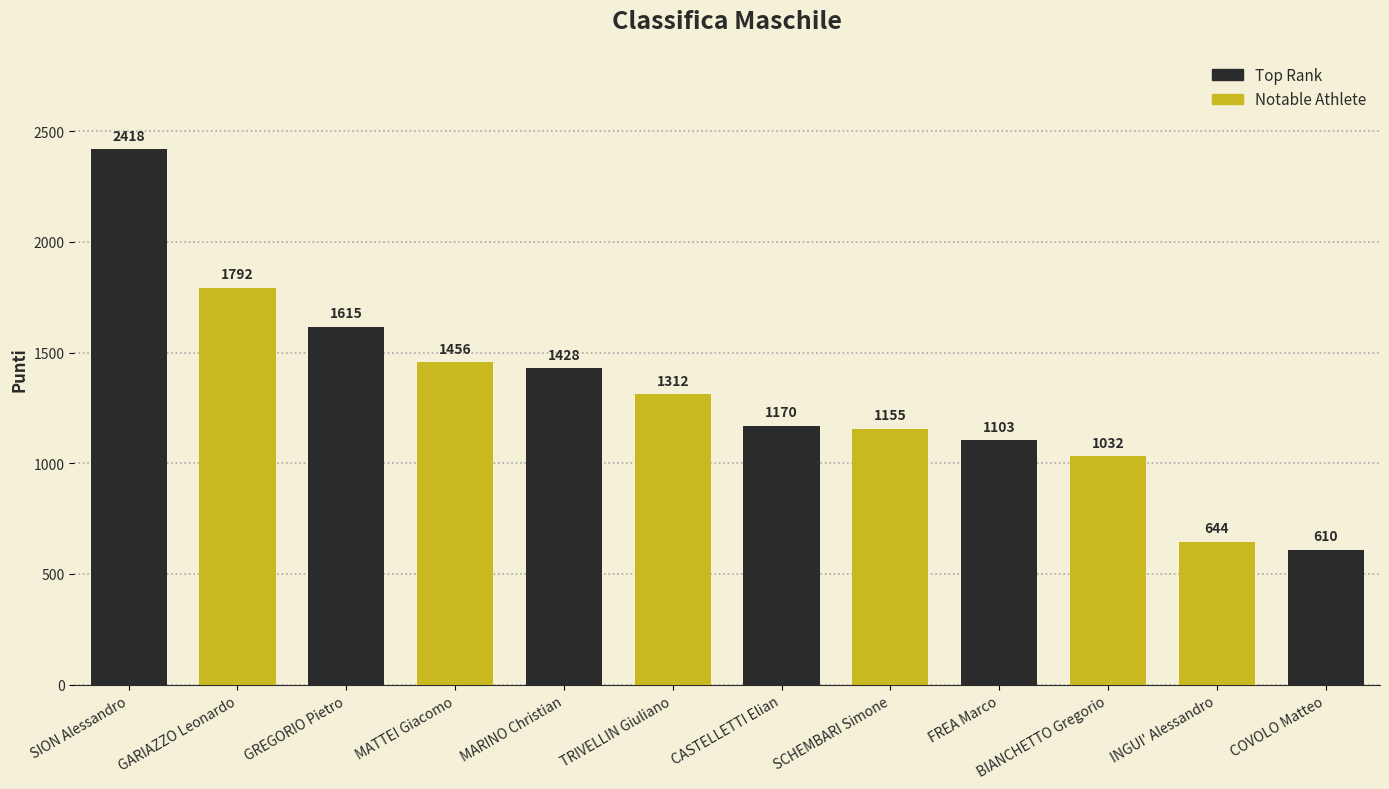

How many distinct data groups are displayed?

1